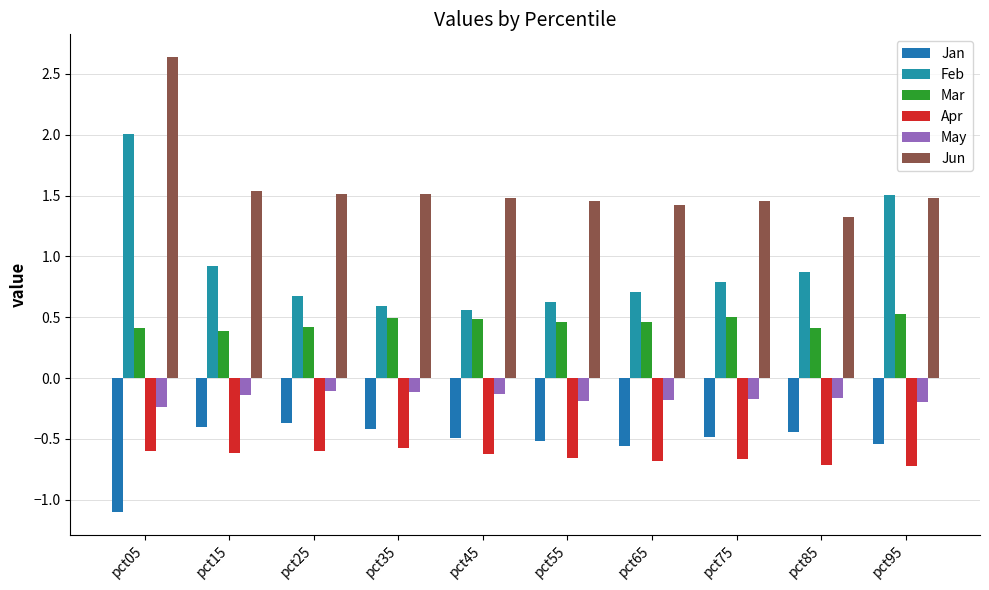

What are all the series names shown in the legend?

Jan, Feb, Mar, Apr, May, Jun